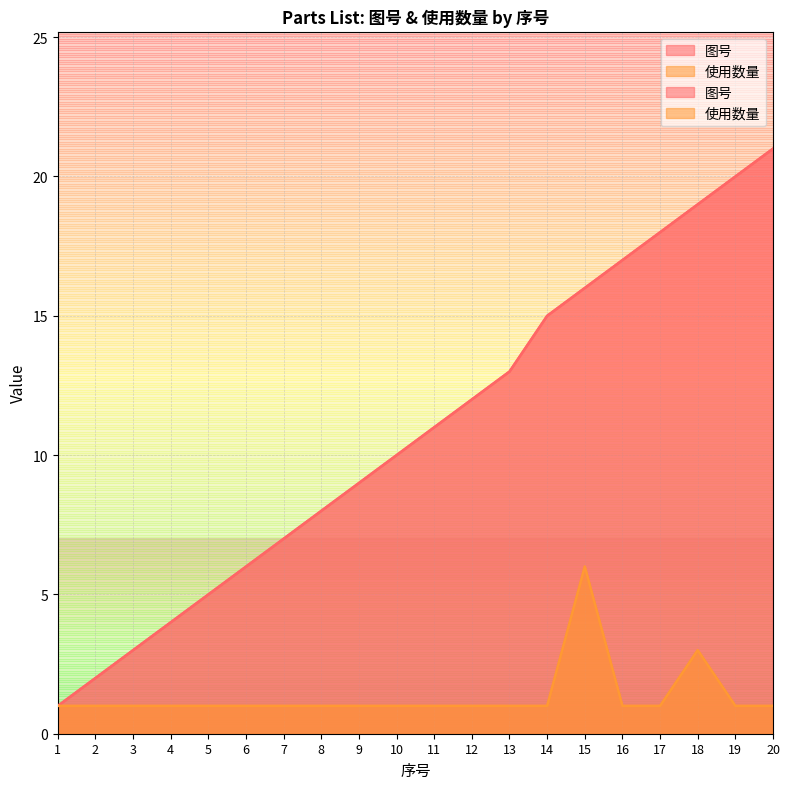

What is the total value across all series at 17?

19